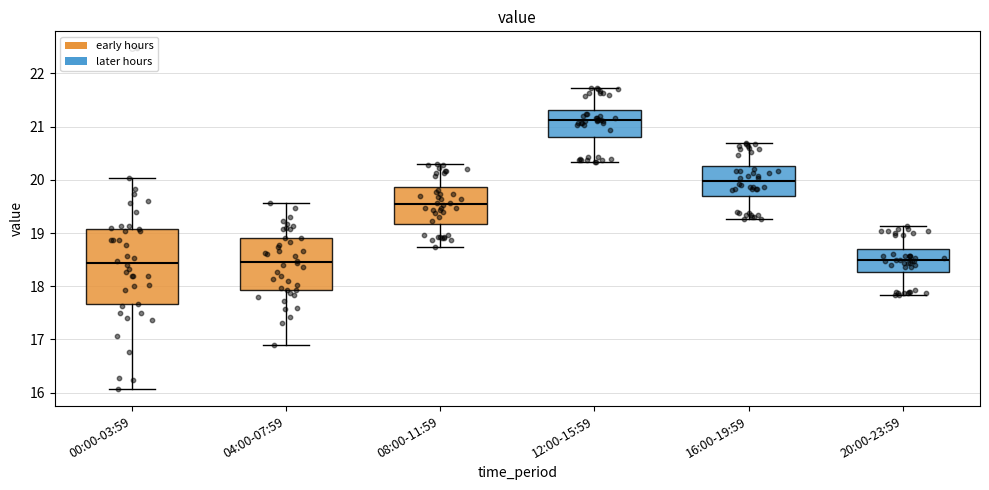

Which box is the tallest, from its lower edge to its upper edge?

00:00-03:59